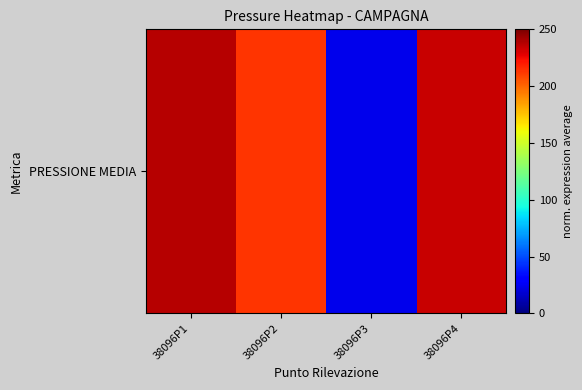

What is the change in value from 38096P1 to 38096P2?

-25